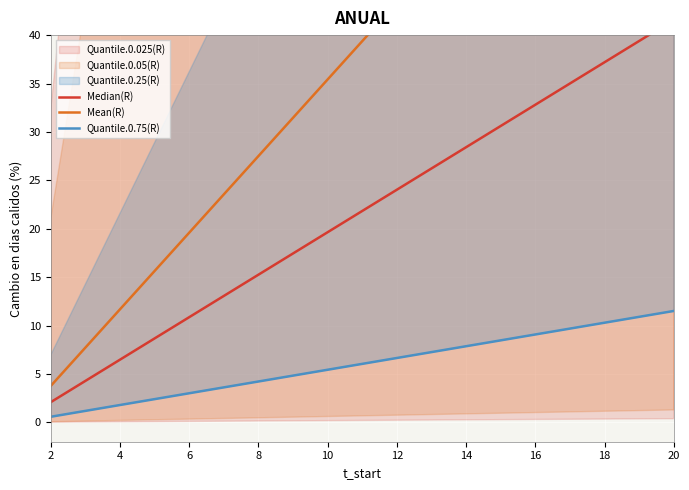

What is the minimum value shown in the chart?

0.6